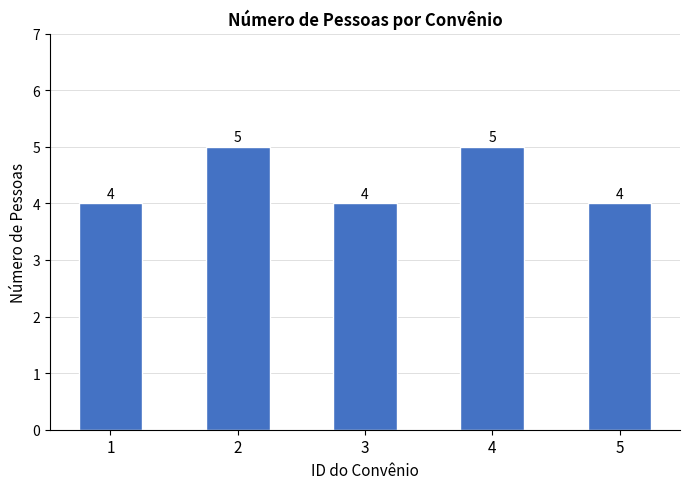

The chart shows a value of 5 at 2. True or false?

True